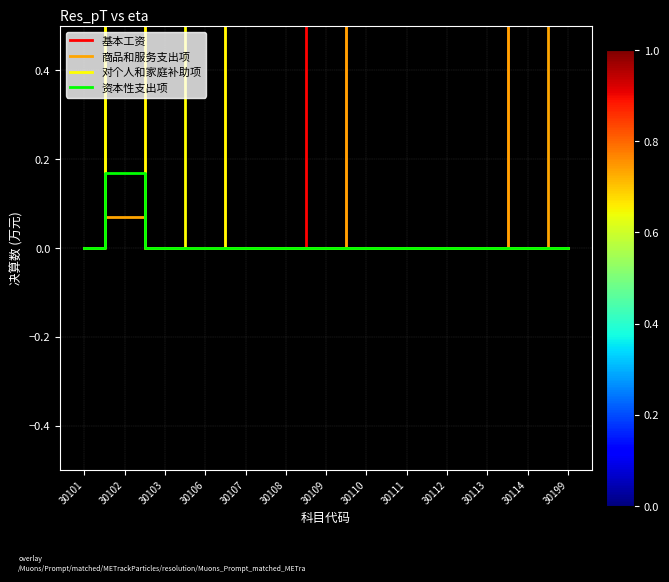

In 商品和服务支出项, how many points are lower than both neighbors (excluding endpoints)?

2